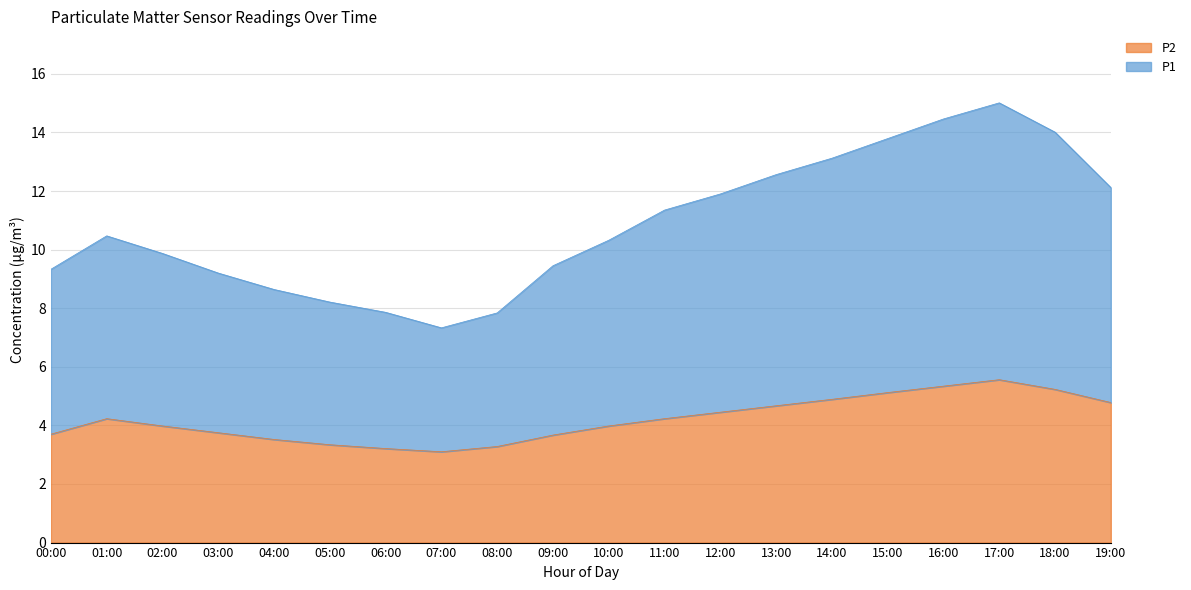

At 08:00, list the series in order from largest to smallest.

P1, P2